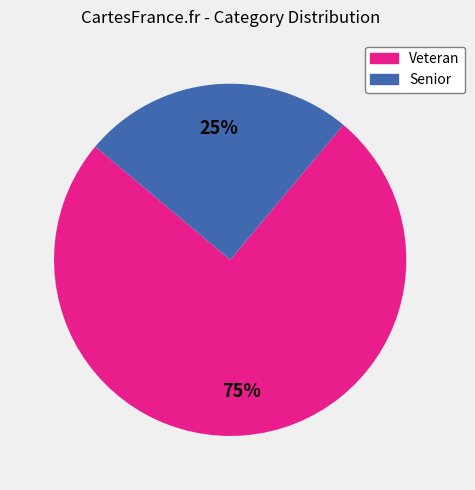

Between Veteran and Senior, which is larger?

Veteran